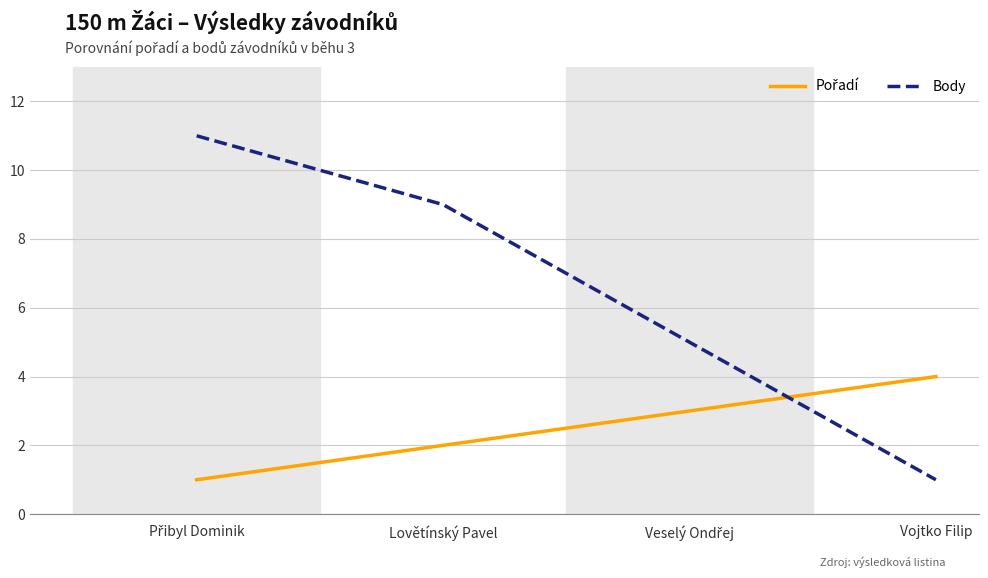

What position from the left is Vojtko Filip?

4